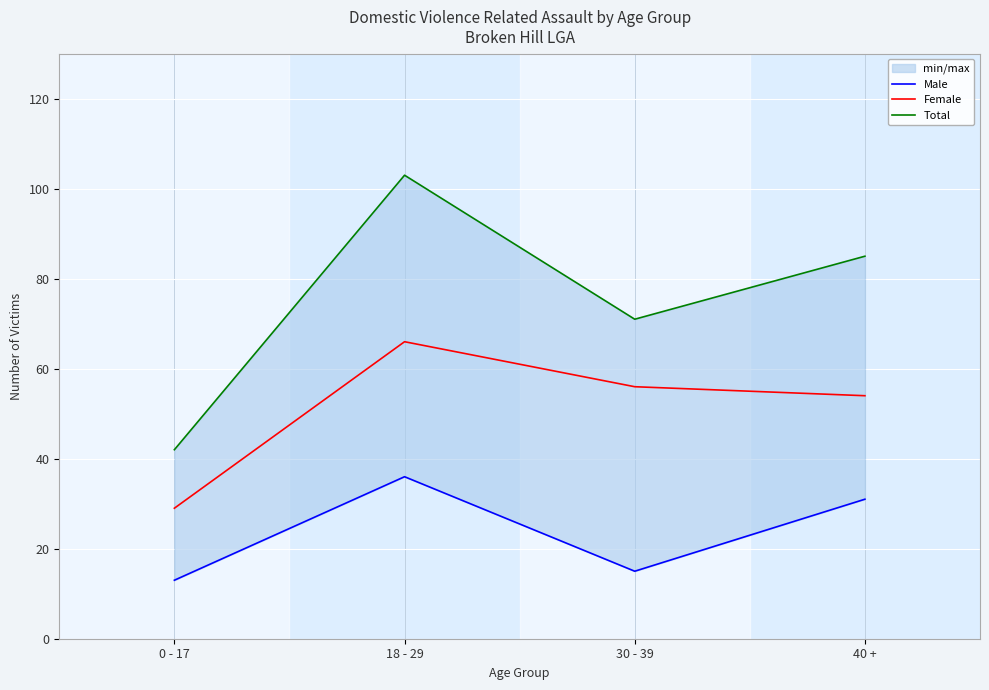

True or false: Male has a value of 23 at 30 - 39.

False